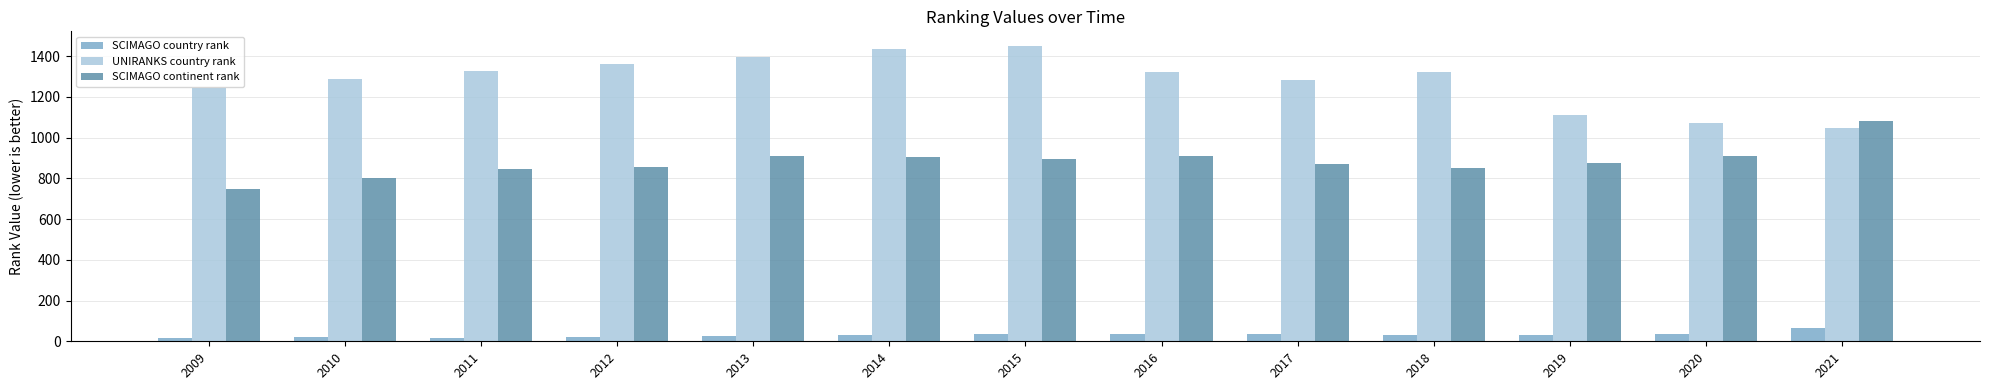

What are all the series names shown in the legend?

SCIMAGO country rank, UNIRANKS country rank, SCIMAGO continent rank